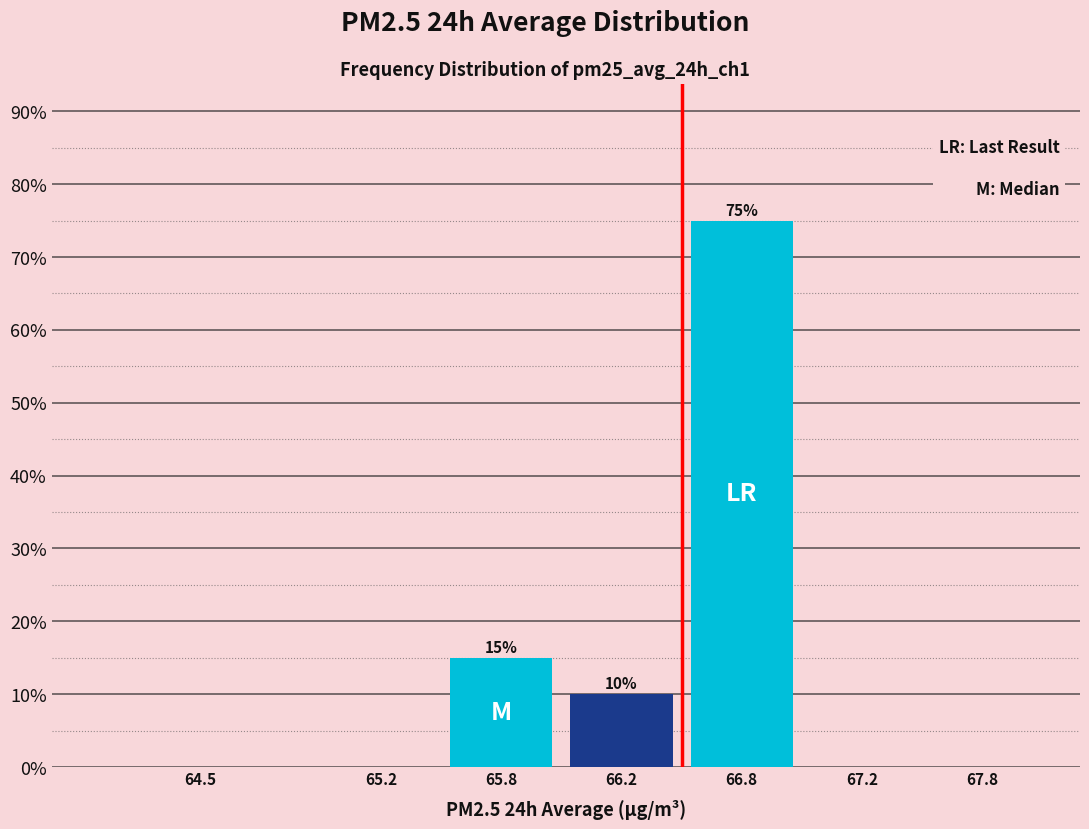

Reading left to right, what are all the values shown in this chart?

64.5=0	65.2=0	65.8=15	66.2=10	66.8=75	67.2=0	67.8=0